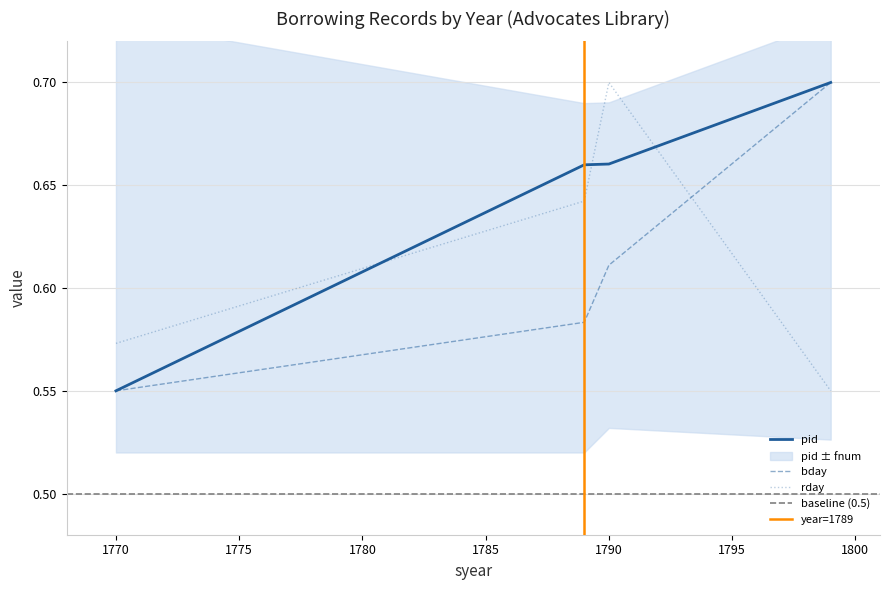

Which category has the highest value across all series?

1799